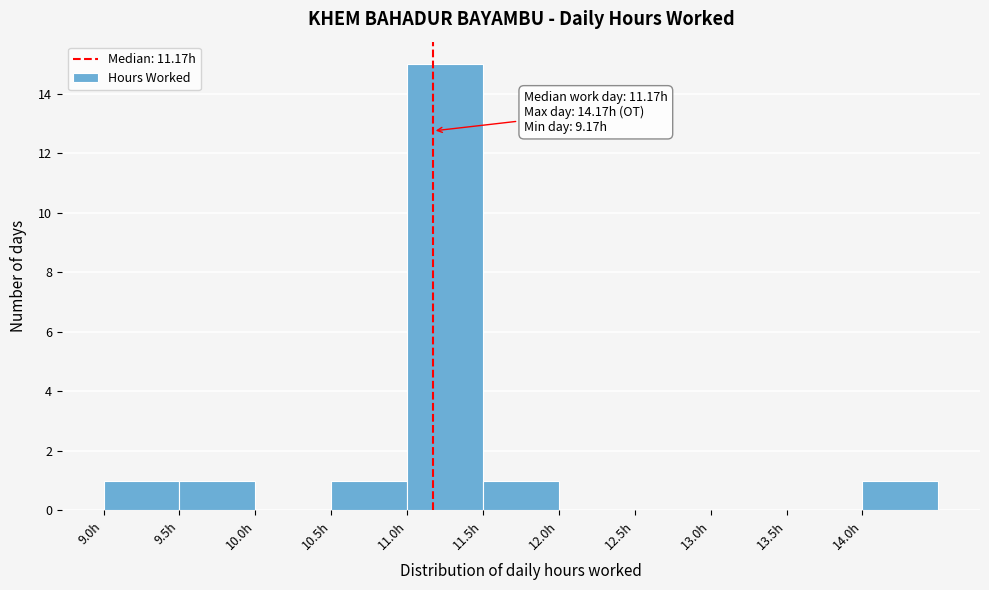

Over which range of the x-axis is the bar tallest?

11.0 to 11.5